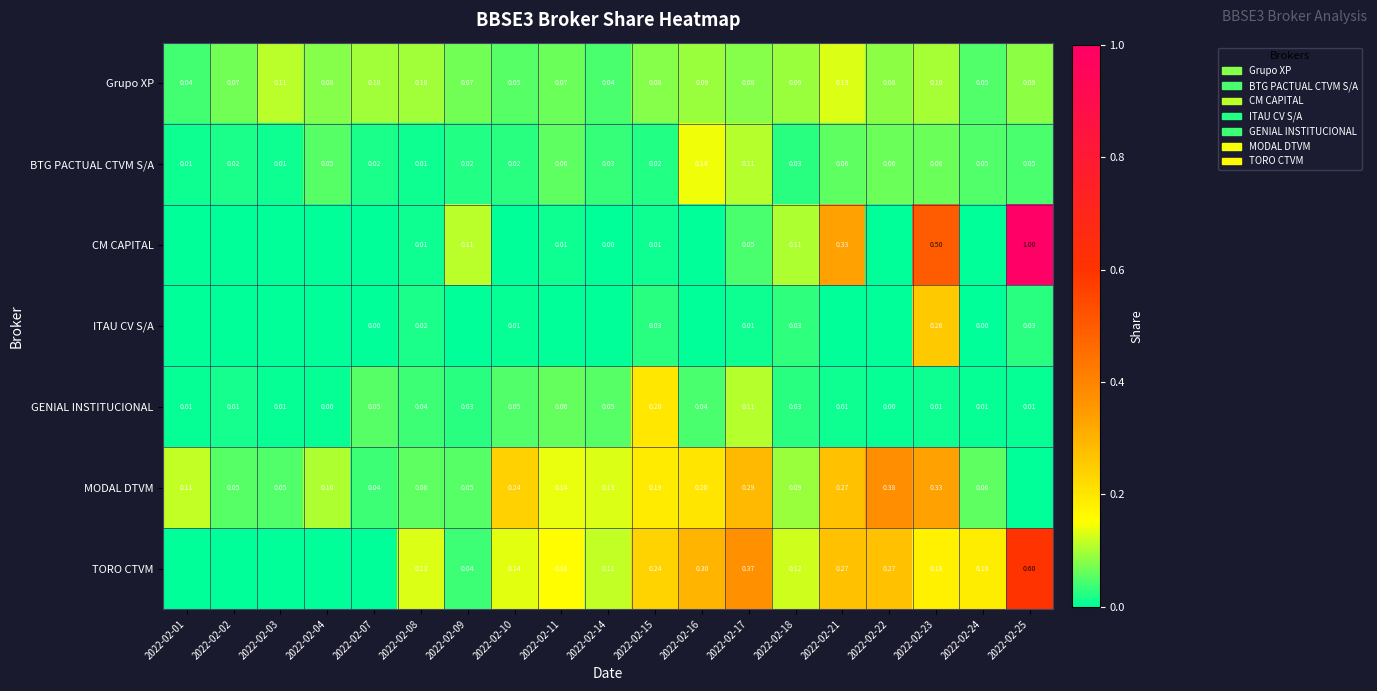

At how many categories does at least one series exceed 0?

19